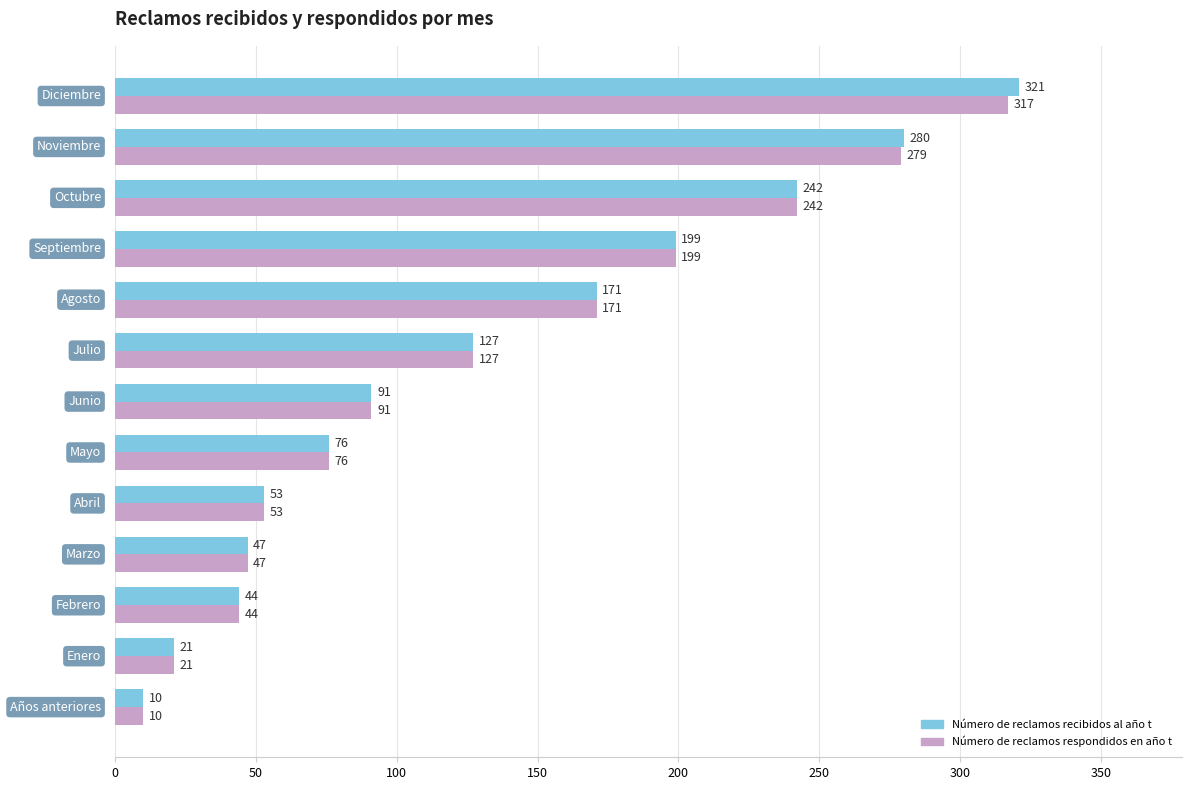

What is the maximum value shown in the chart?

321